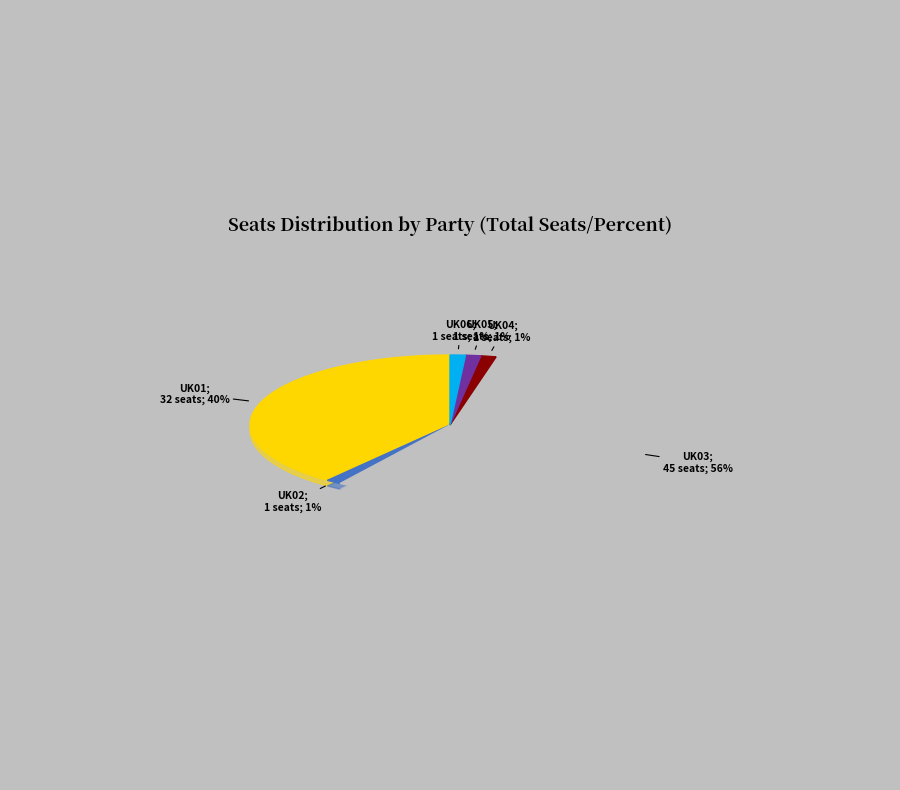

How many segments does this pie chart have?

6